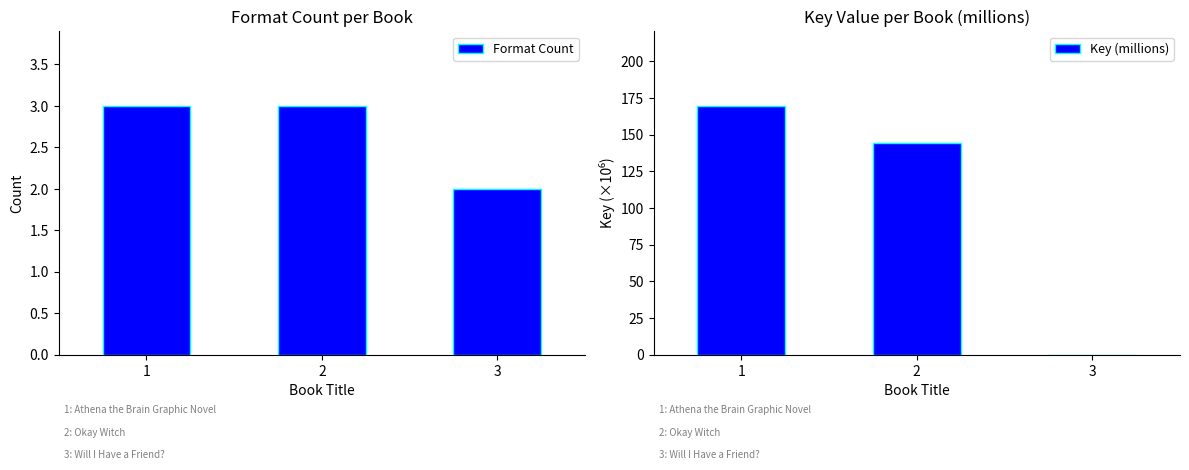

Which series changed the most between 1 and 2?

Key (millions)